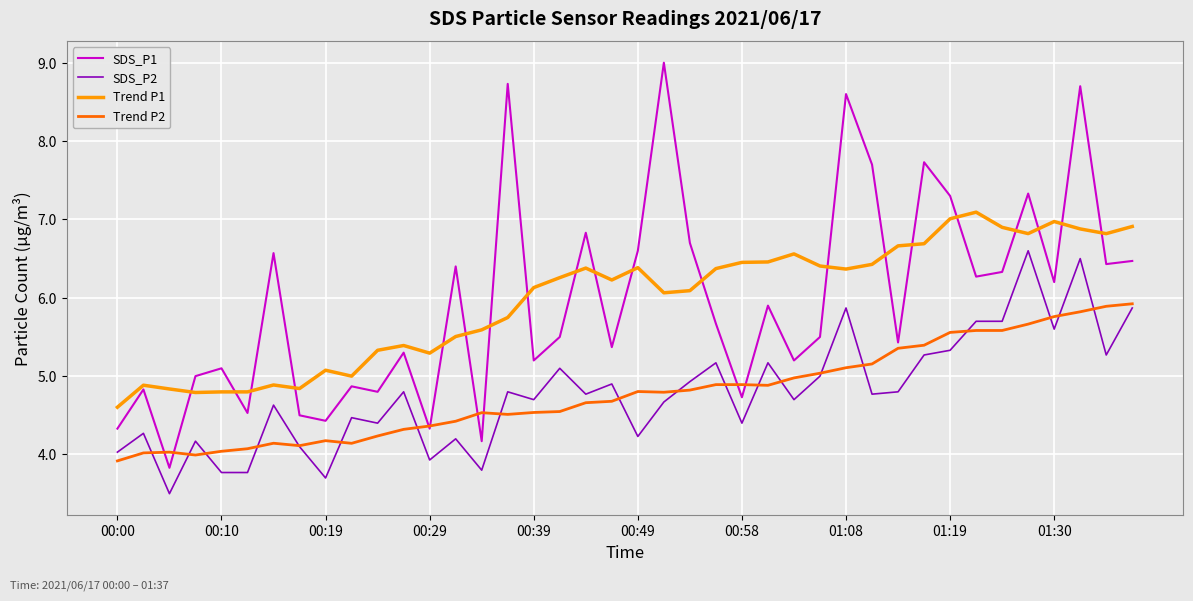

What is the difference between the maximum and minimum values in the Trend P1 series?

2.5